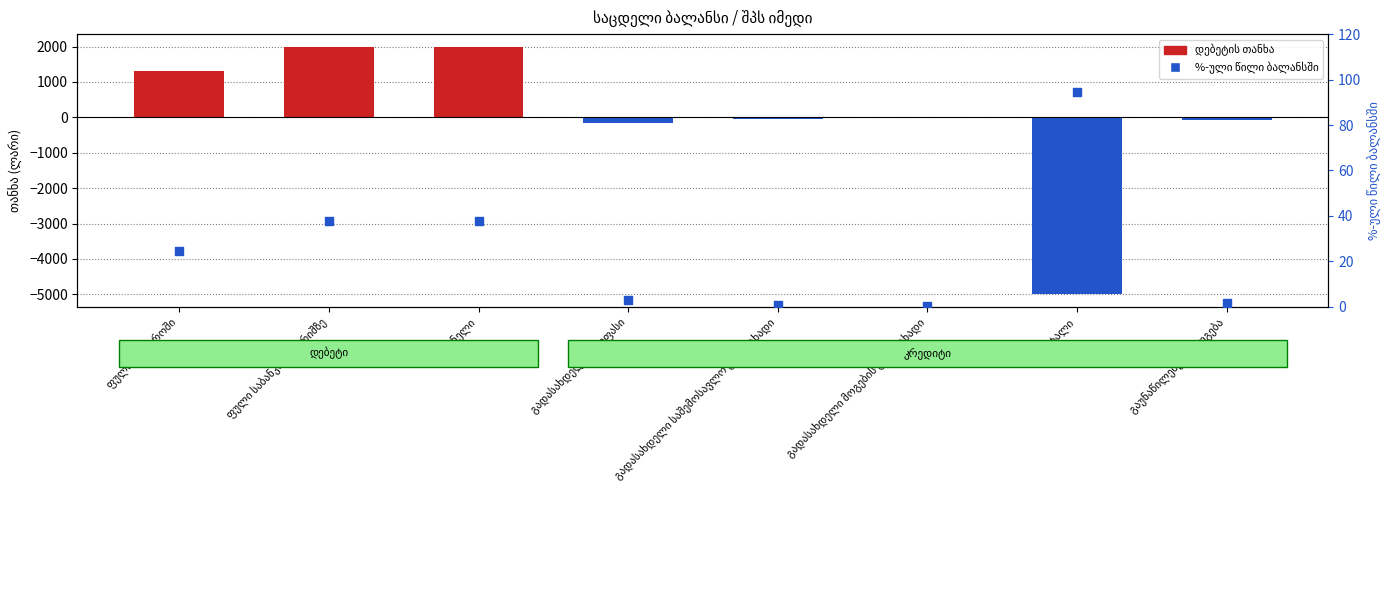

Which has a higher value, ფული საბანკო ანგარიშზე or გადასახდელი მოგების გადასახადი?

ფული საბანკო ანგარიშზე